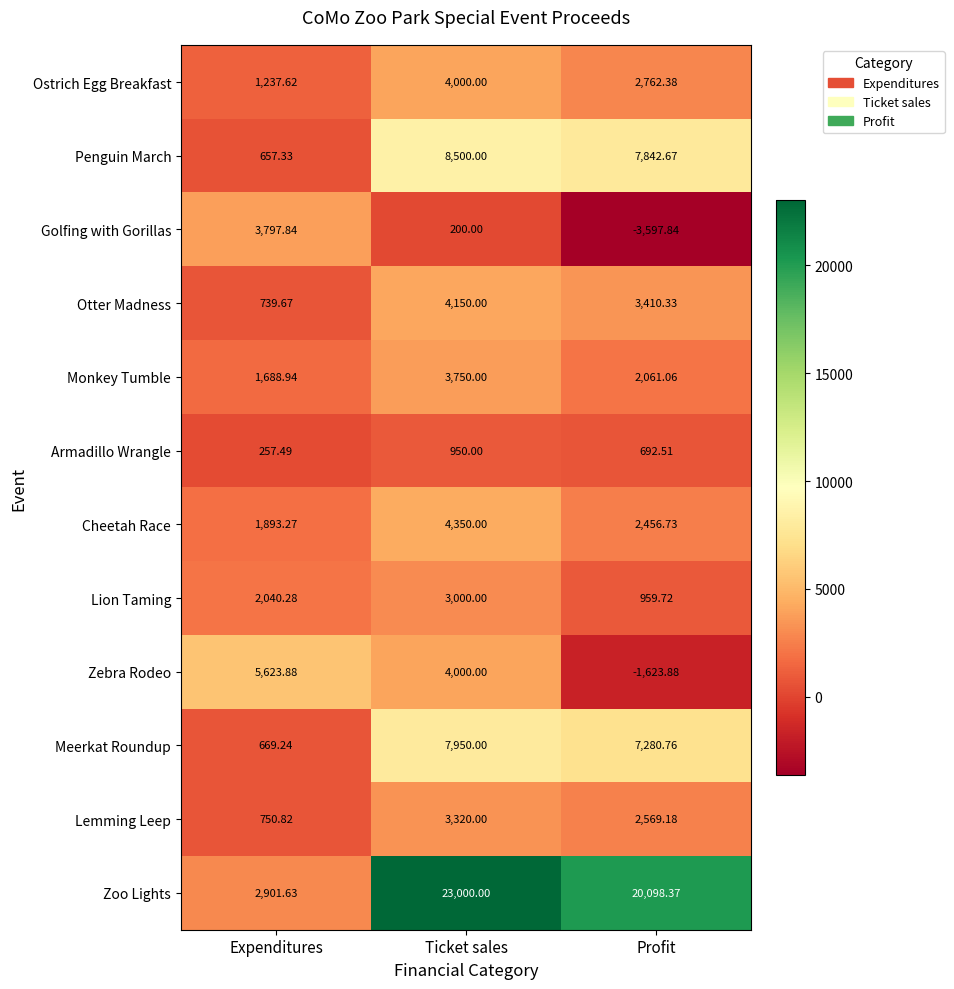

Which series has the largest total across all categories?

Zoo Lights